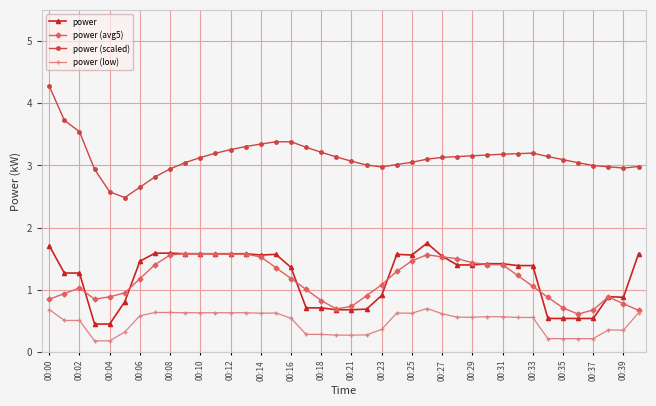

Which series has the largest total across all categories?

power (scaled)